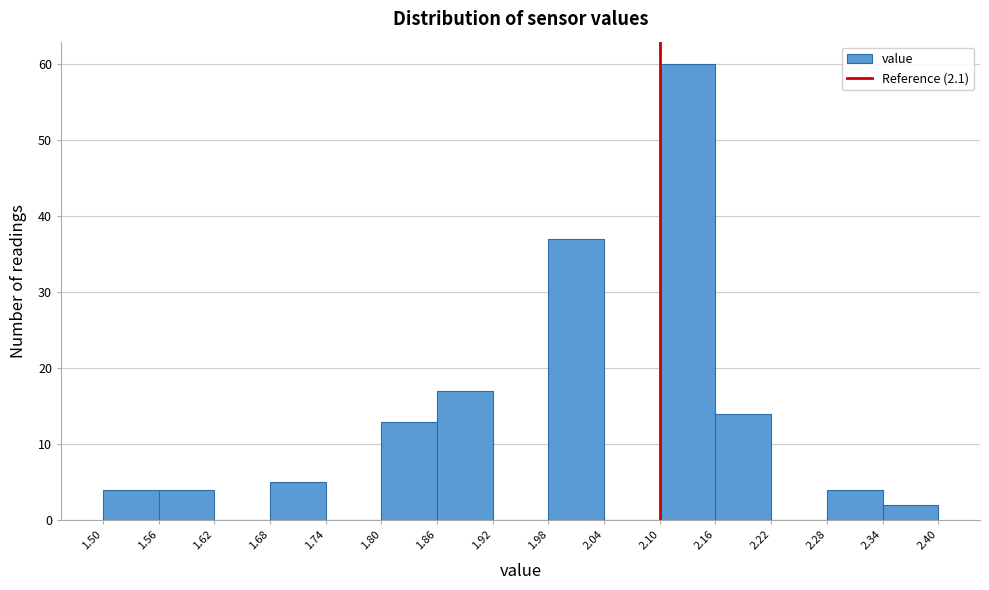

Over which range of the x-axis is the bar tallest?

2.10 to 2.16